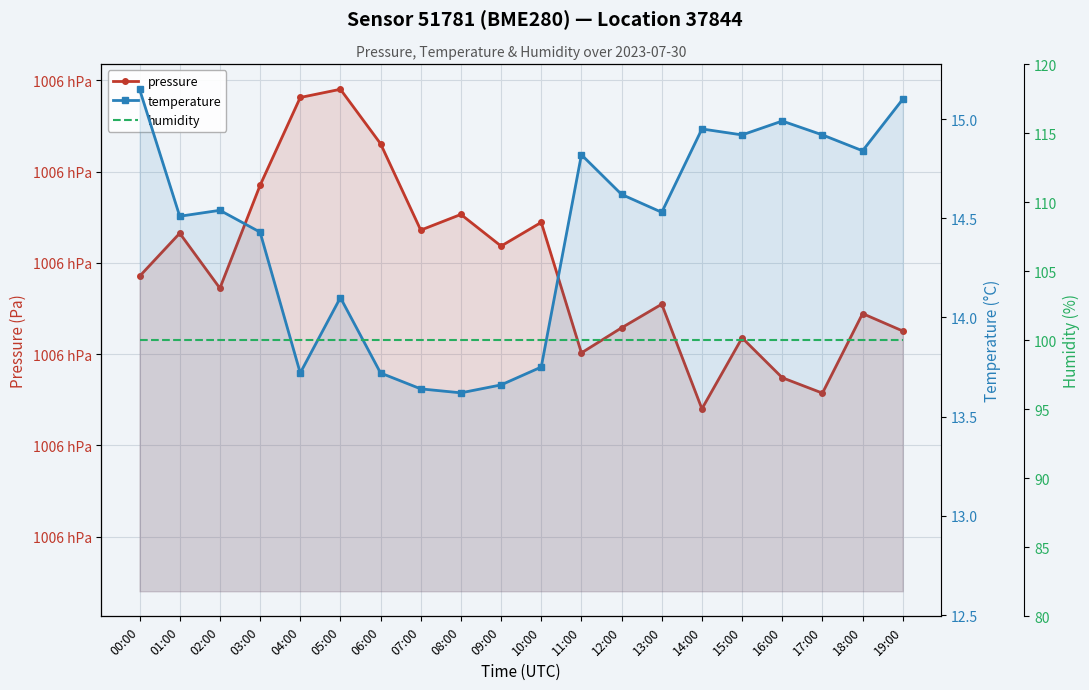

What is the value of the pressure point at the 18th from the left?

100585.7